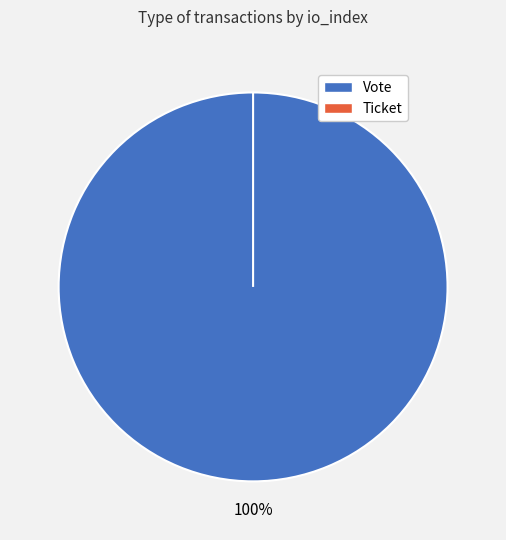

Which slice represents more than half of the pie?

Vote